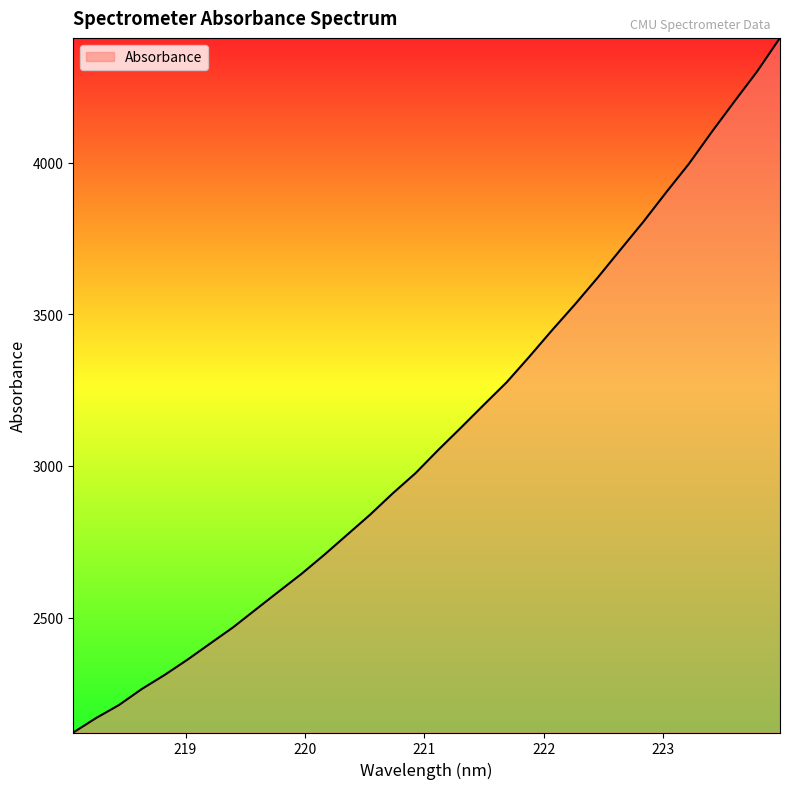

What is the greatest value displayed?

4412.4